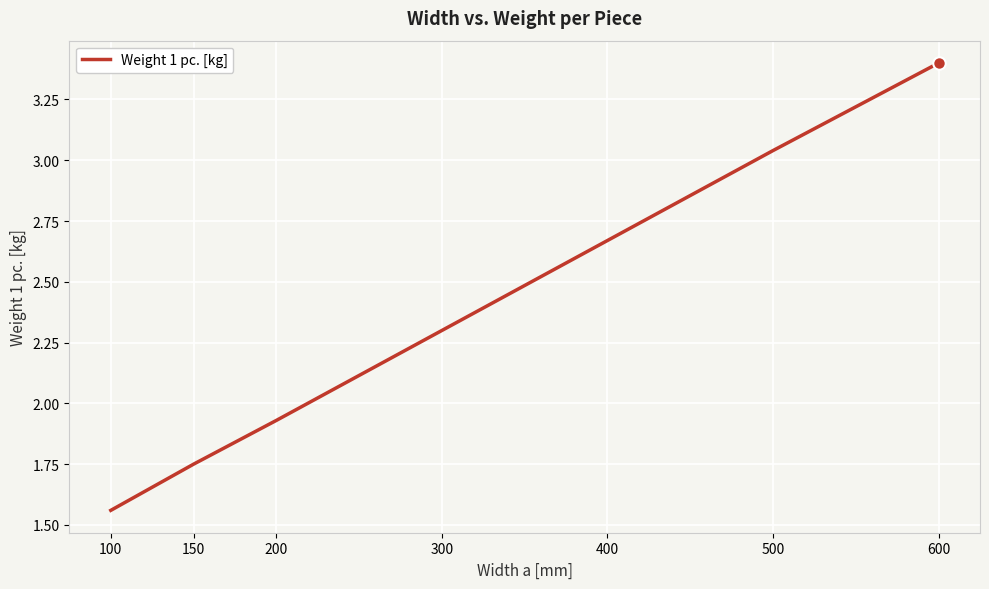

Rank the categories by value from highest to lowest.

600, 500, 400, 300, 200, 150, 100